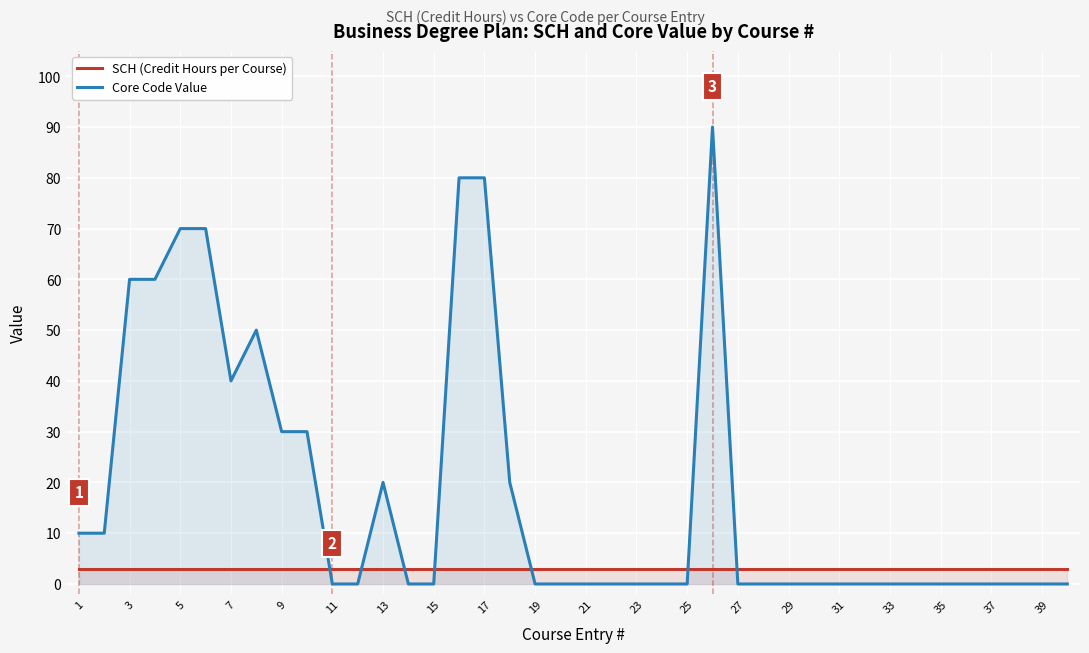

Count the number of categories in the chart.

40